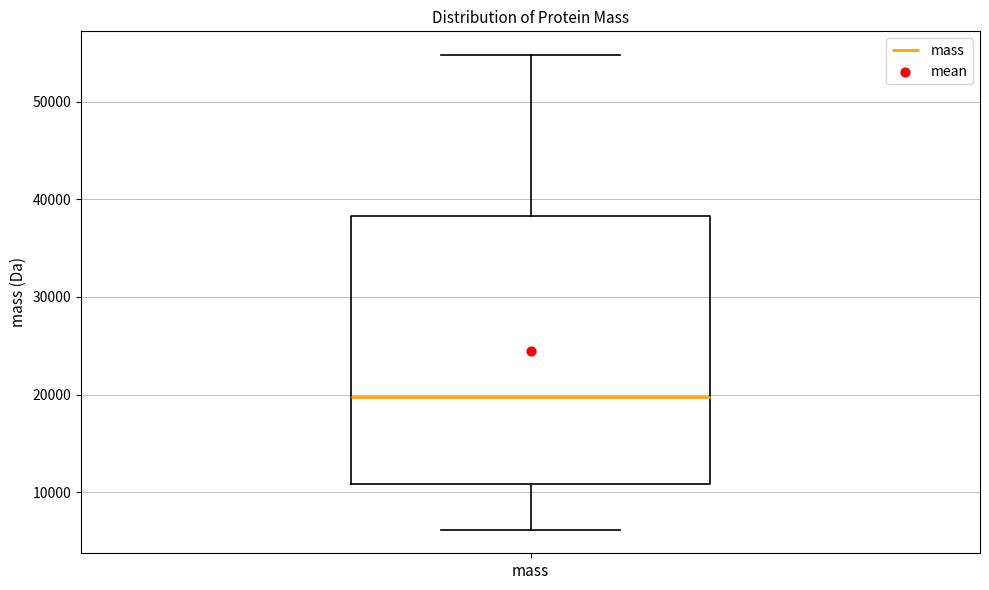

Transcribe this box plot: give where the median line is, the range the box spans, and where the two whiskers end, as read against the y-axis. The values are not printed on the chart, so give them approximately, as read against the axis.

median 20000, box 11000 to 38000, whiskers 6000 to 55000